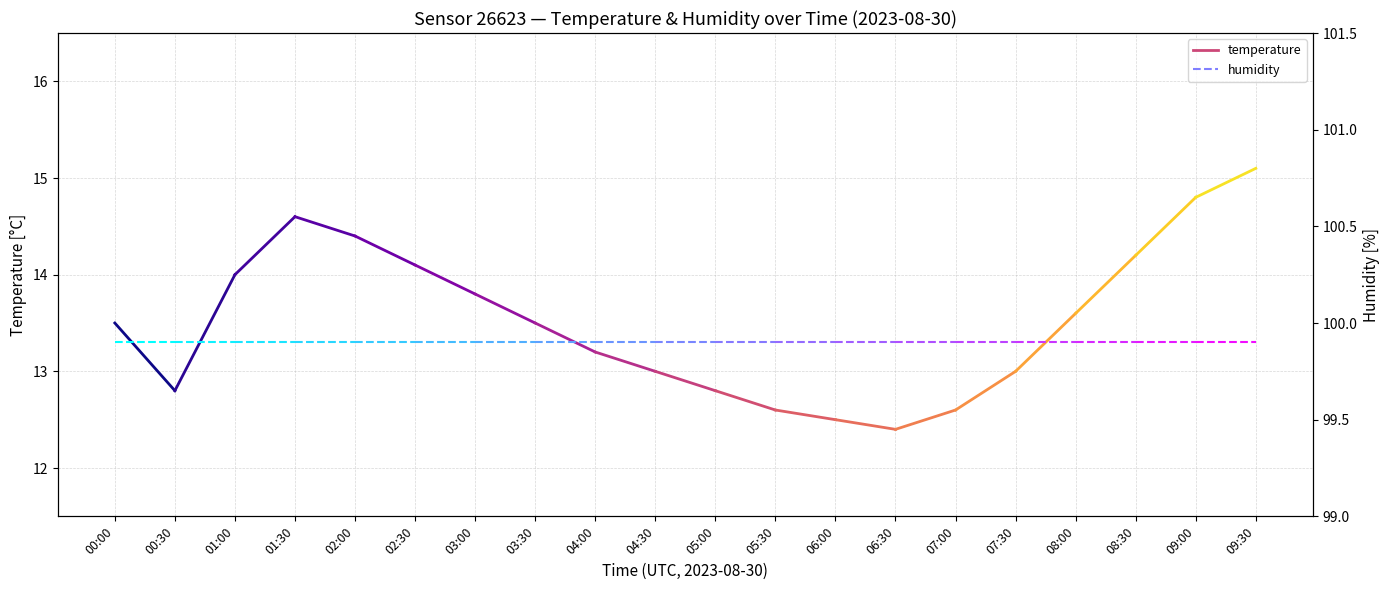

Rank the series by their maximum value, from lowest to highest.

temperature, humidity